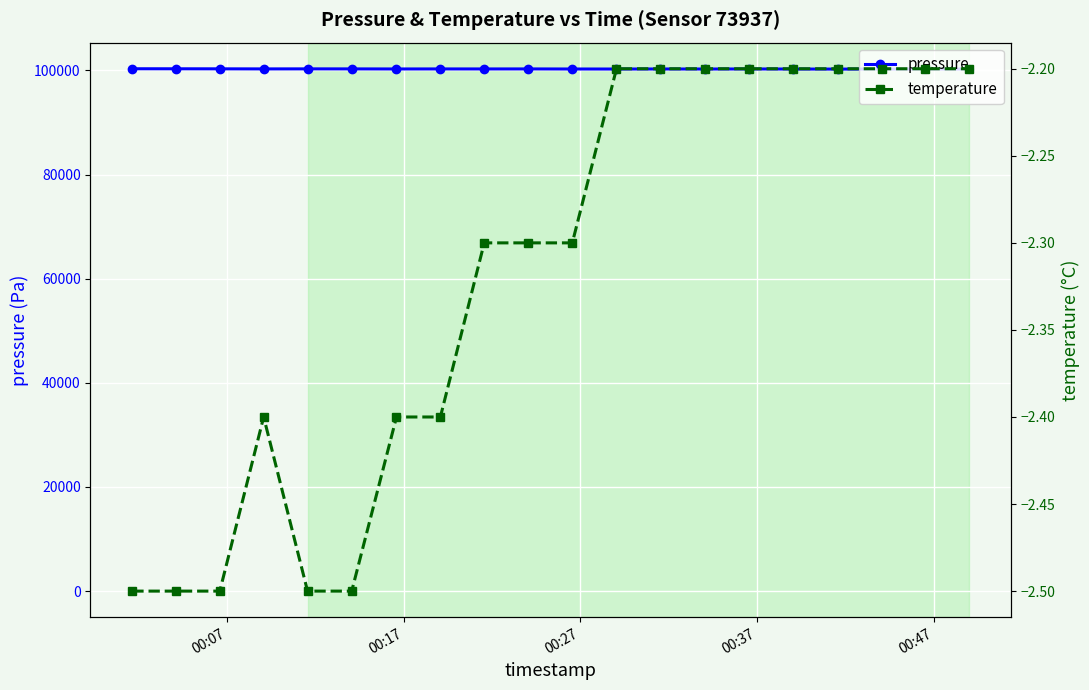

In temperature, how many points are higher than both neighbors (excluding endpoints)?

1